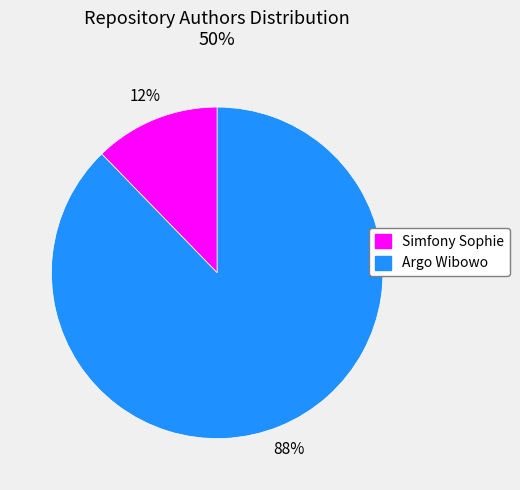

Count the number of slices in the pie.

2